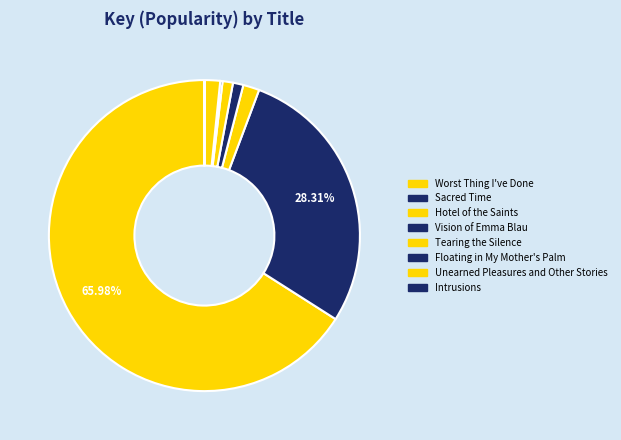

What percentage is the Sacred Time slice, to the nearest percent?

28%